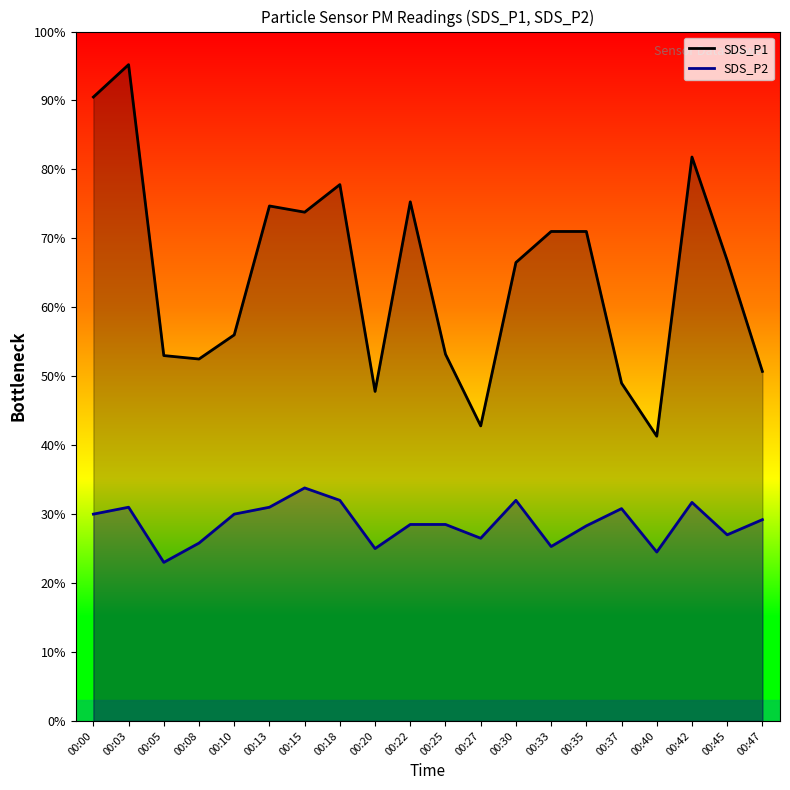

At which category does SDS_P1 reach its first local valley?

00:08